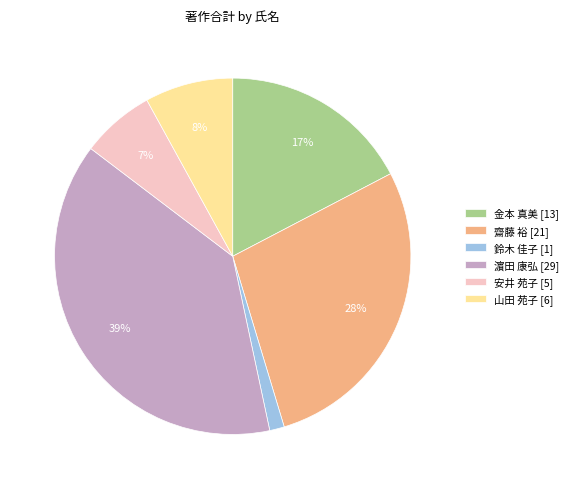

To the nearest percent, what is the average slice percentage?

17%